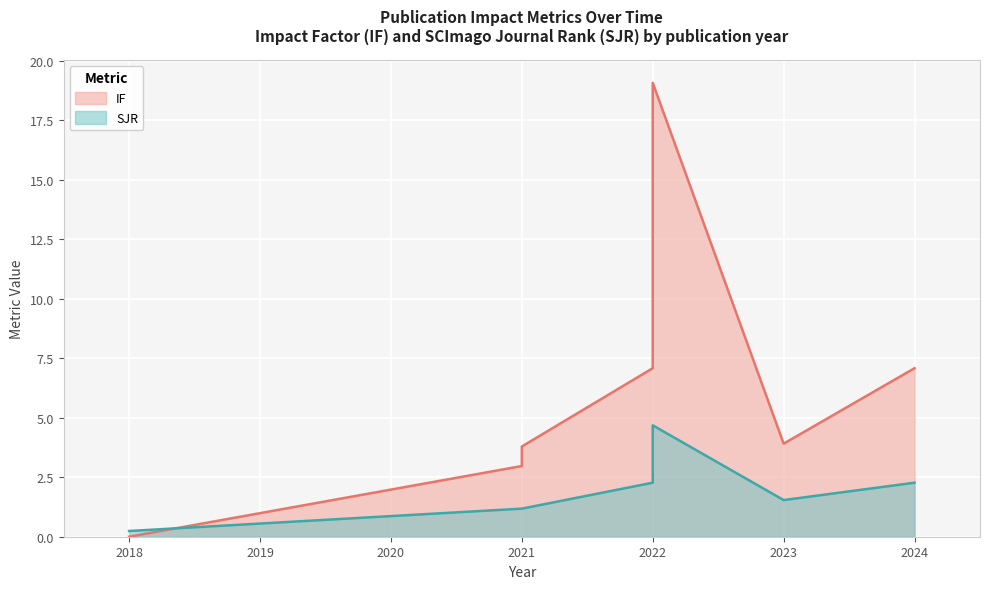

Rank the series by their maximum value, from lowest to highest.

SJR, IF